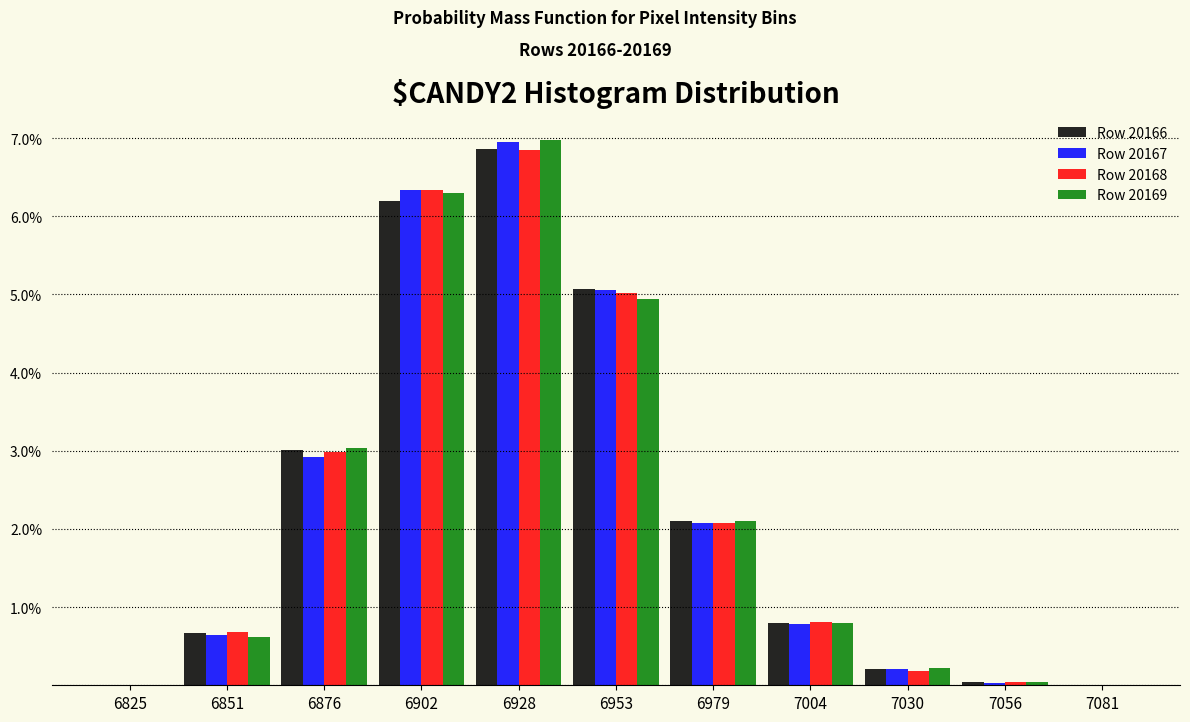

At which category is the sum across all series the highest?

6928